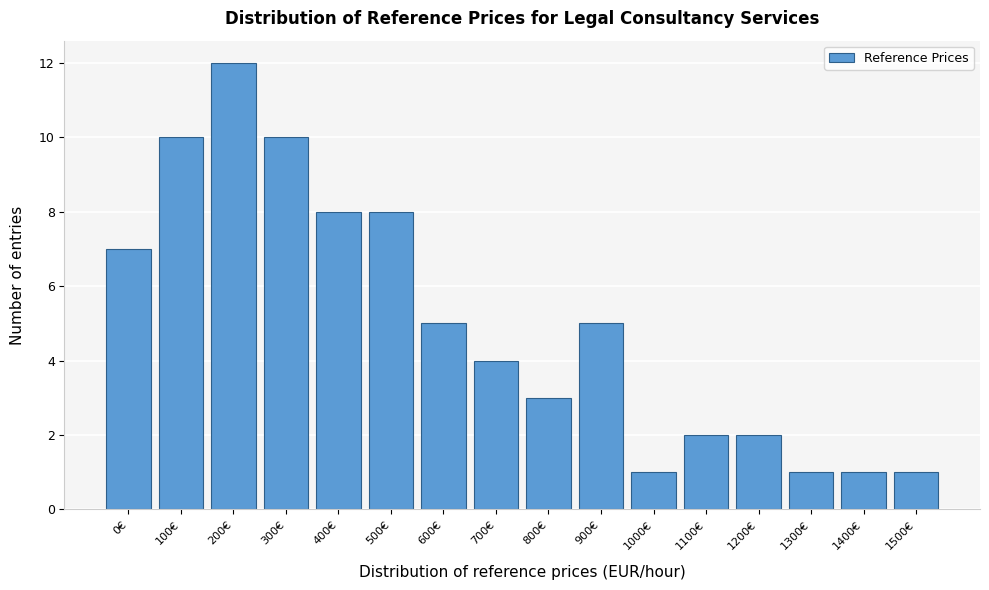

Reading left to right, extract all data points from this chart.

0€=7	100€=10	200€=12	300€=10	400€=8	500€=8	600€=5	700€=4	800€=3	900€=5	1000€=1	1100€=2	1200€=2	1300€=1	1400€=1	1500€=1